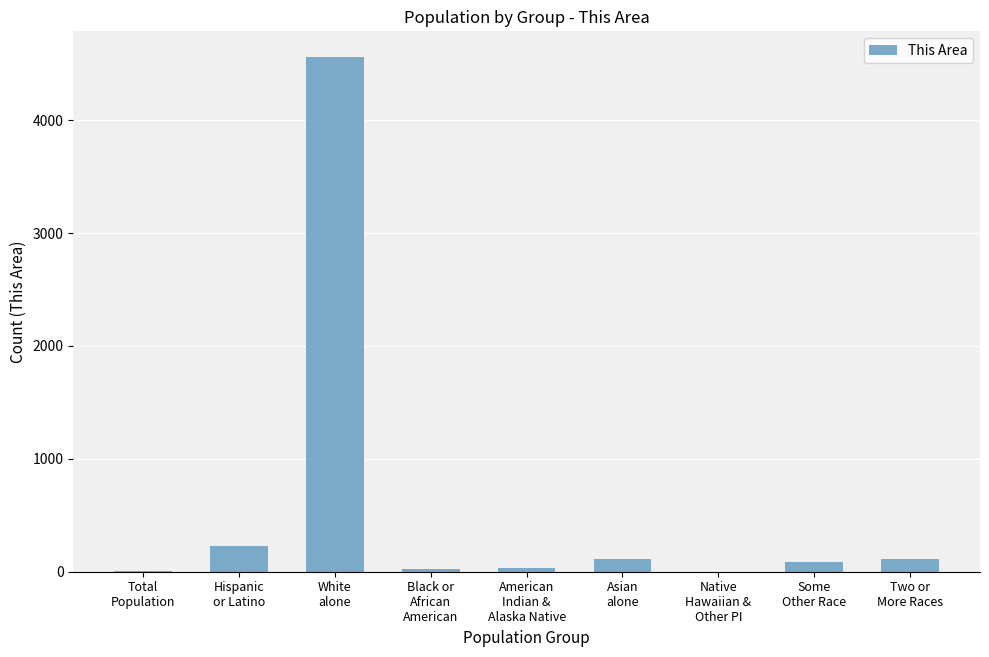

Approximately how many times larger is the value at Total
Population compared to Black or
African
American?

0.2